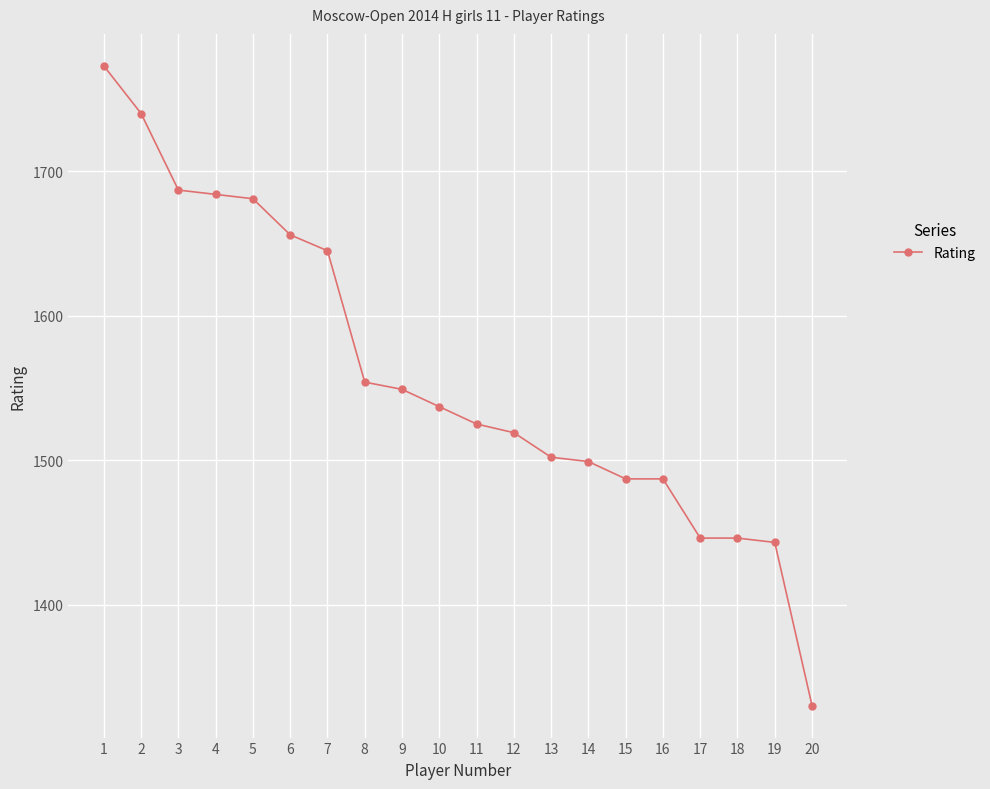

What is the value of the 6th point from the left?

1656